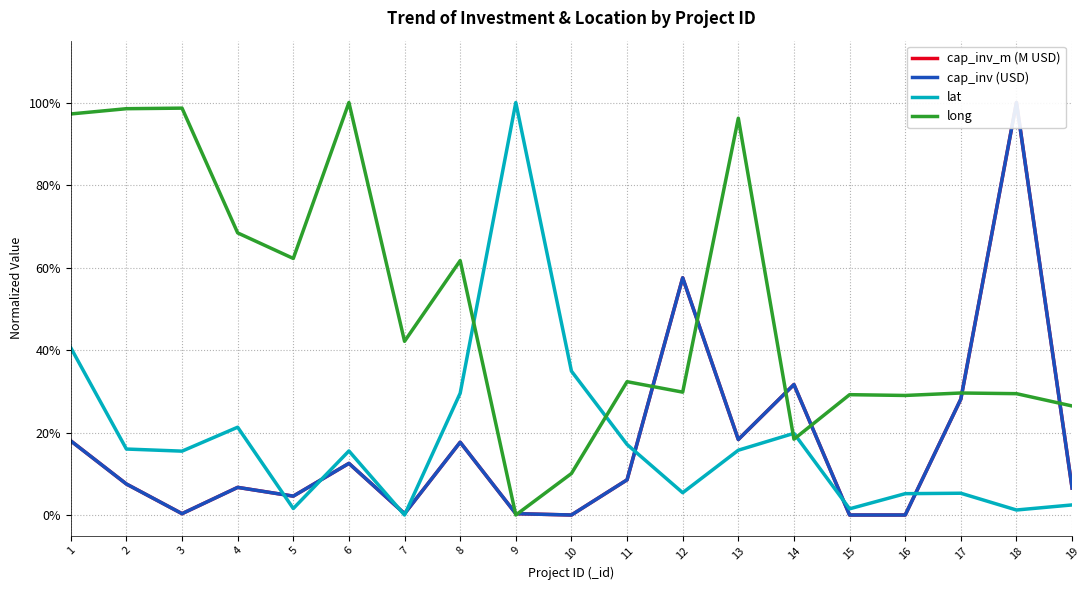

Is this an area chart (filled region under the line)?

No